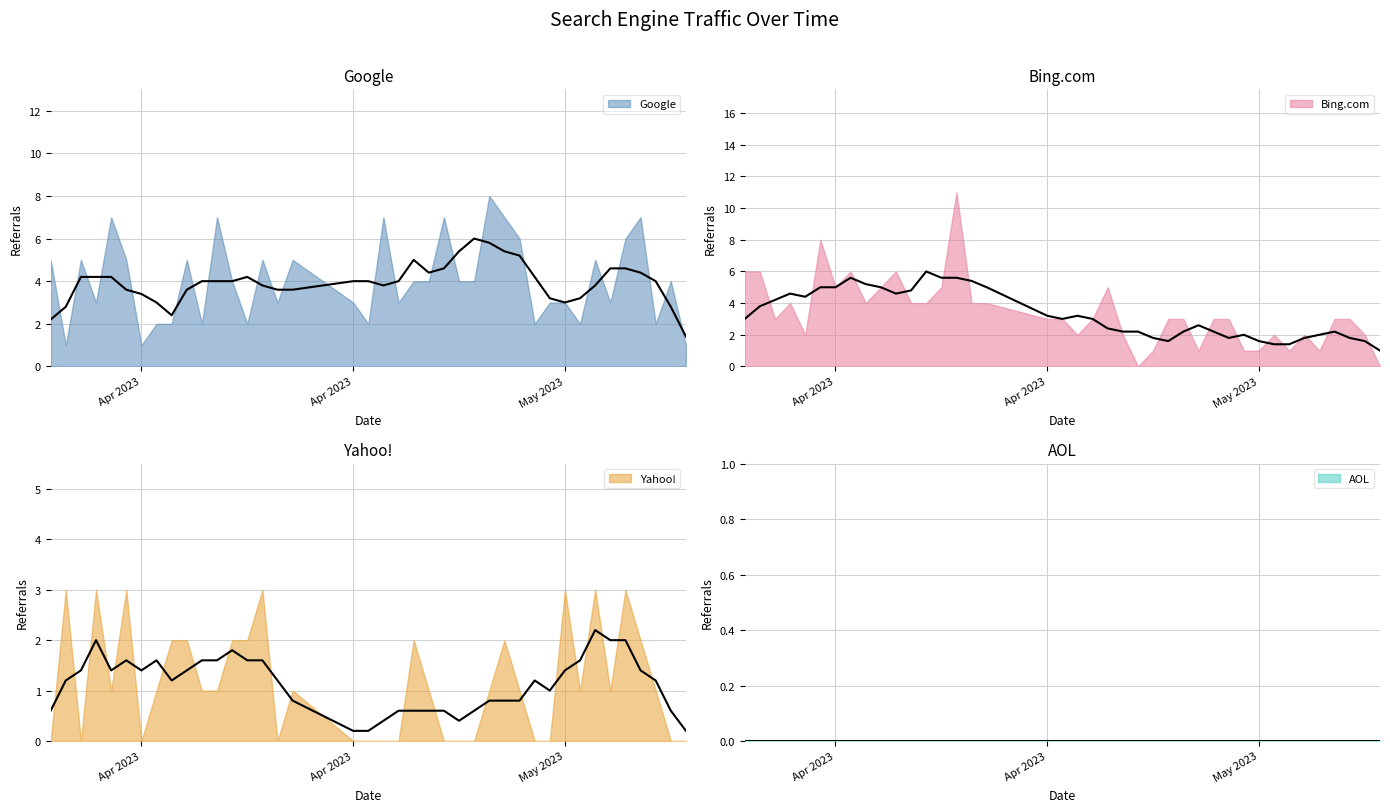

What is the sum of all Google values?

161